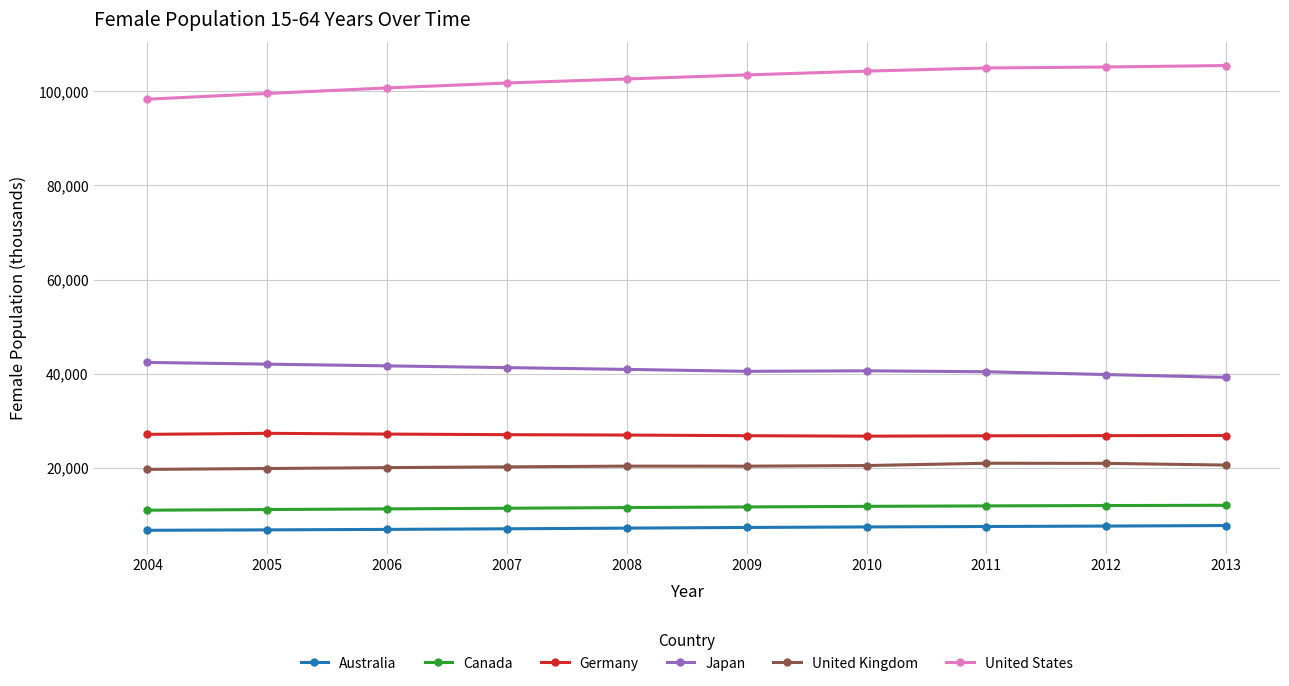

Rank the series at 2012 from highest to lowest value.

United States, Japan, Germany, United Kingdom, Canada, Australia